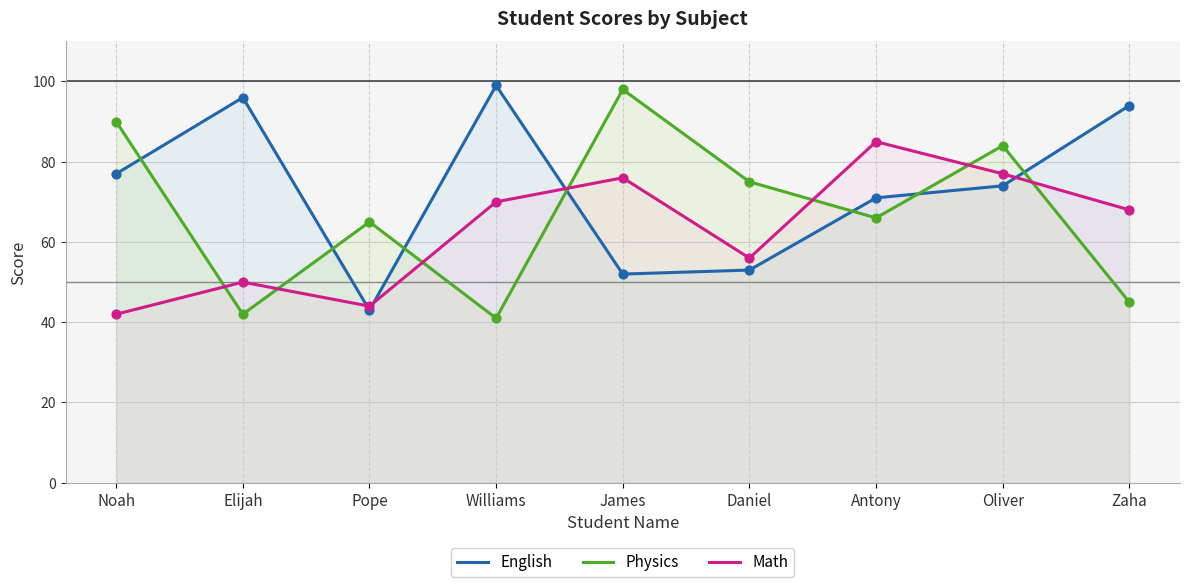

What are all the series names shown in the legend?

English, Physics, Math